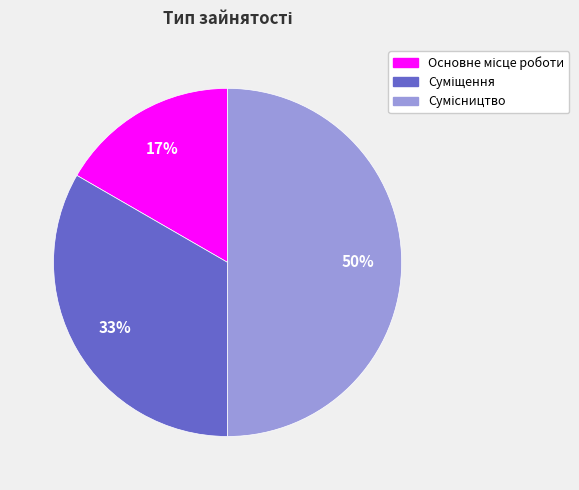

Count the number of slices in the pie.

3